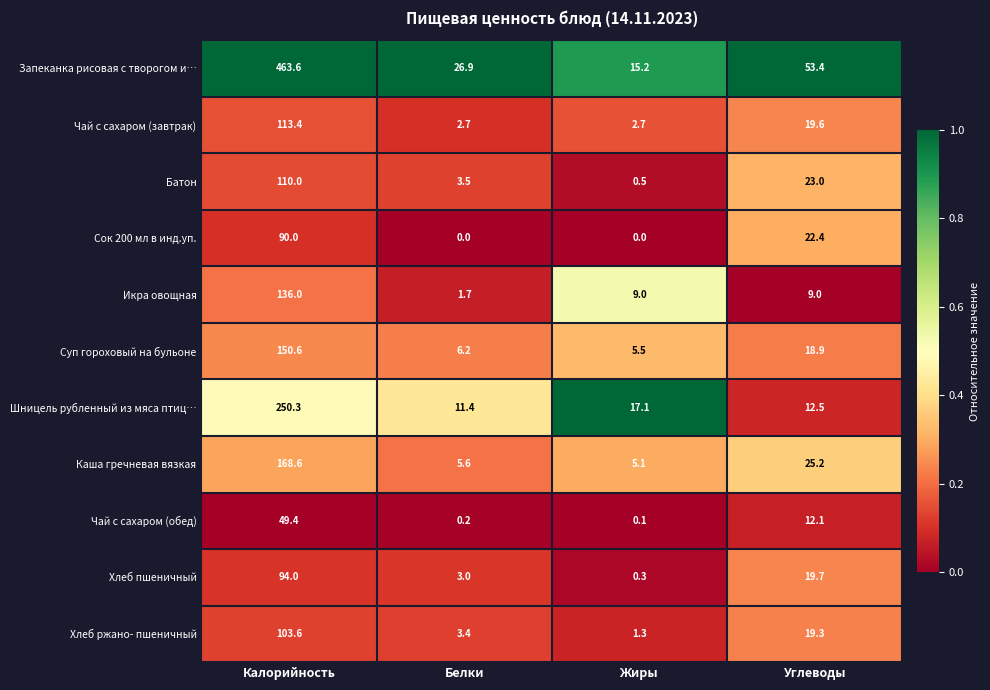

Is it true that Хлеб ржано- пшеничный equals 4.6 at Белки?

False